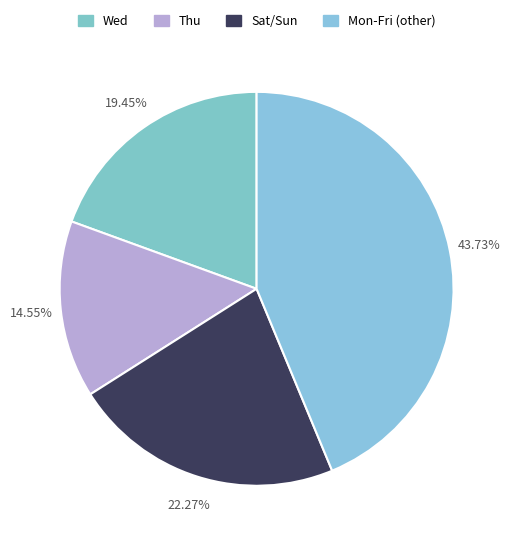

Count the number of slices in the pie.

4